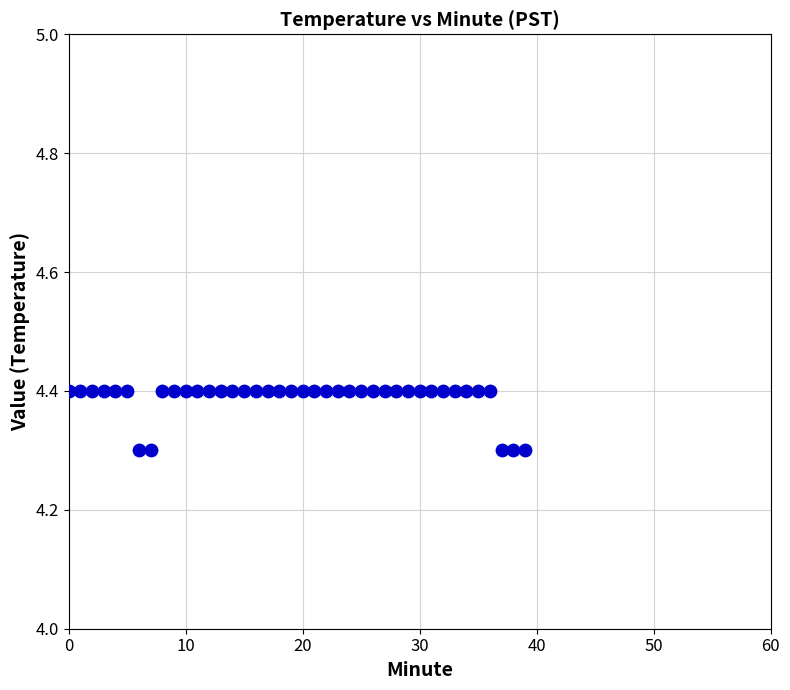

How many data points are displayed?

40